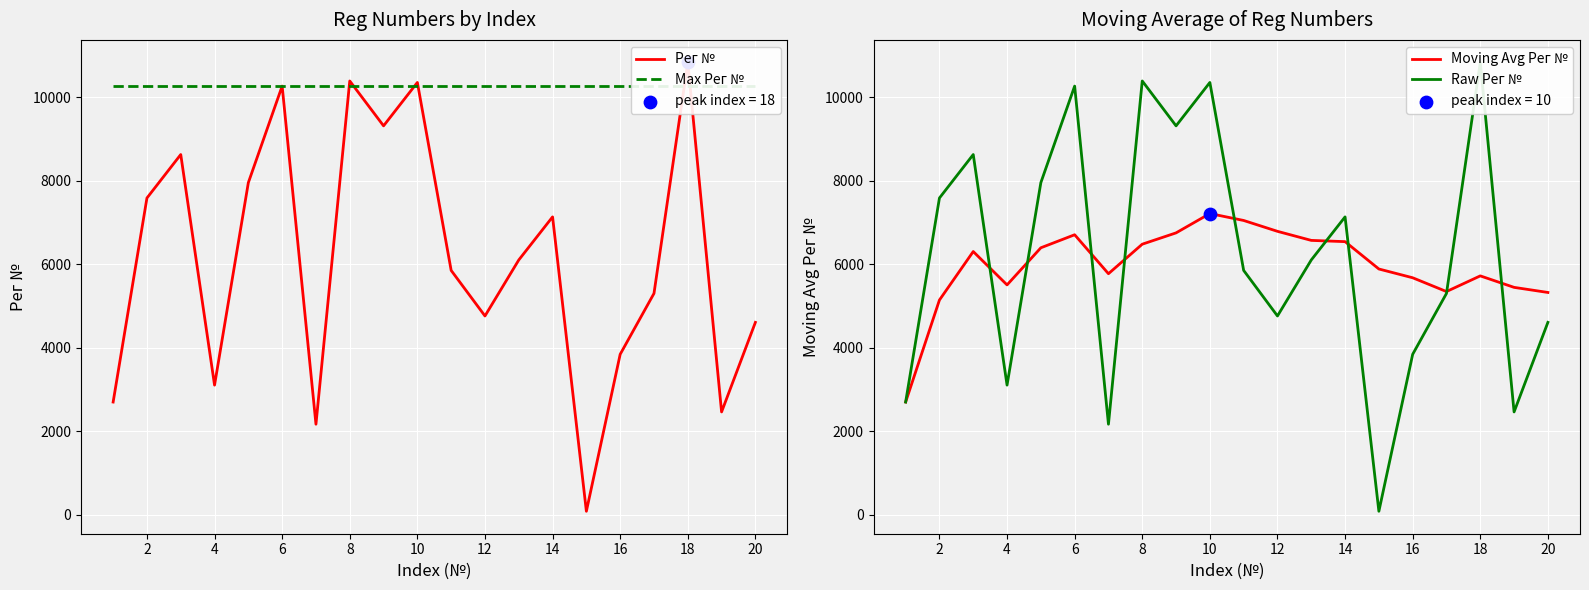

Which series reaches the maximum Y coordinate?

Рег №